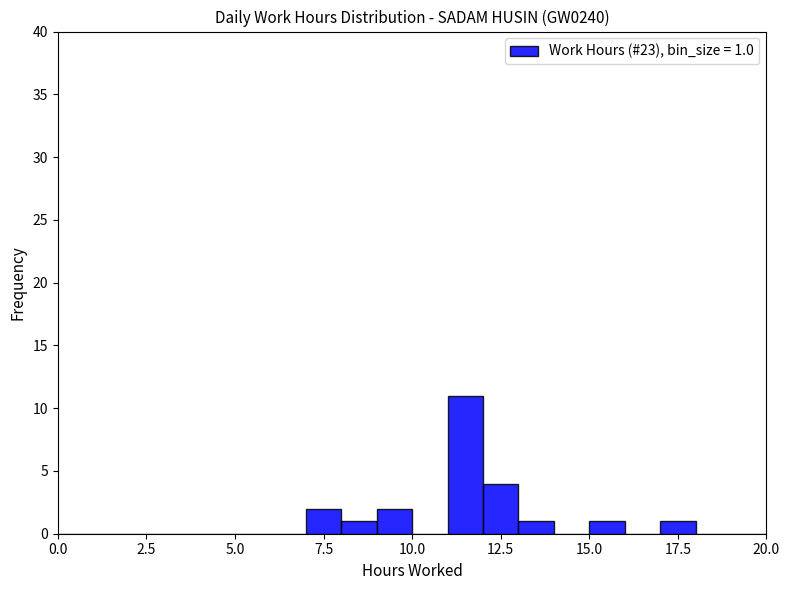

Around what value on the x-axis is the tallest bar? Give the approximate position of its centre, as read against the axis.

11.5